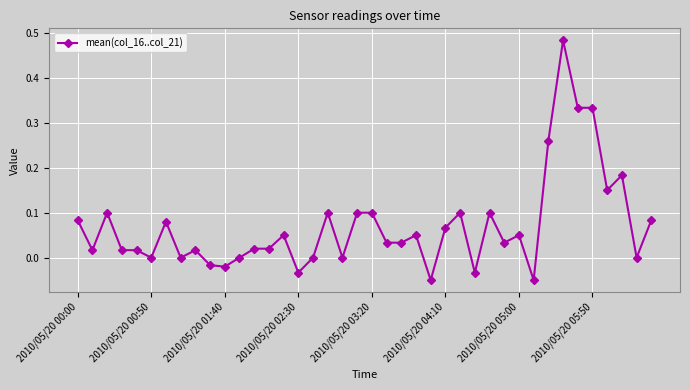

What is the sum of all values?

2.8